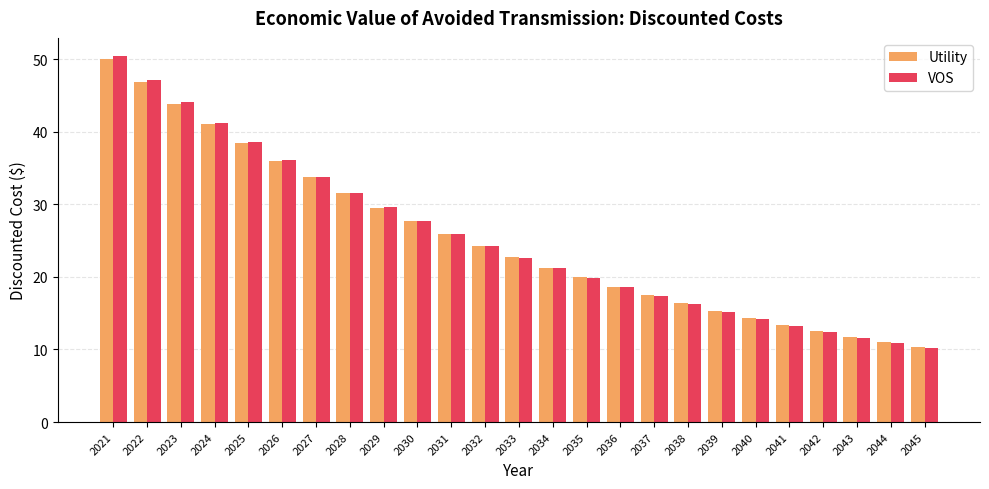

What is the value of the VOS bar at the 5th from the left?

38.6